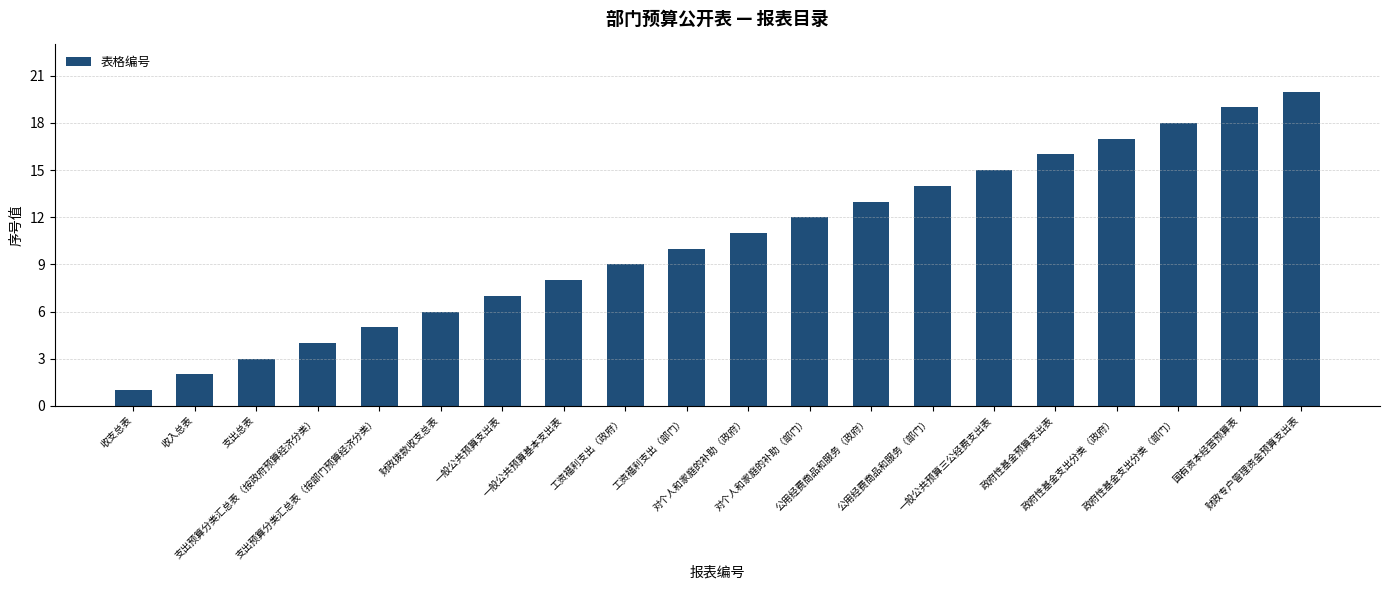

The value at 政府性基金预算支出表 is 5. True or false?

False